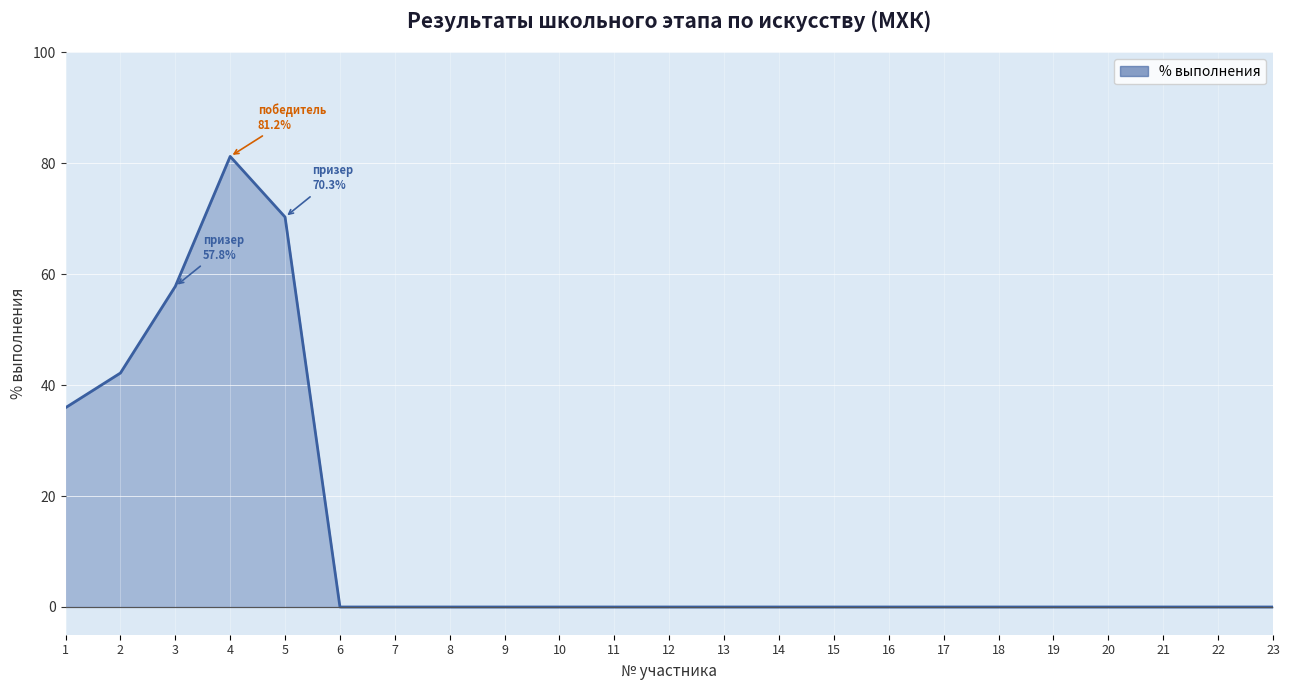

How many series are shown in this chart?

1